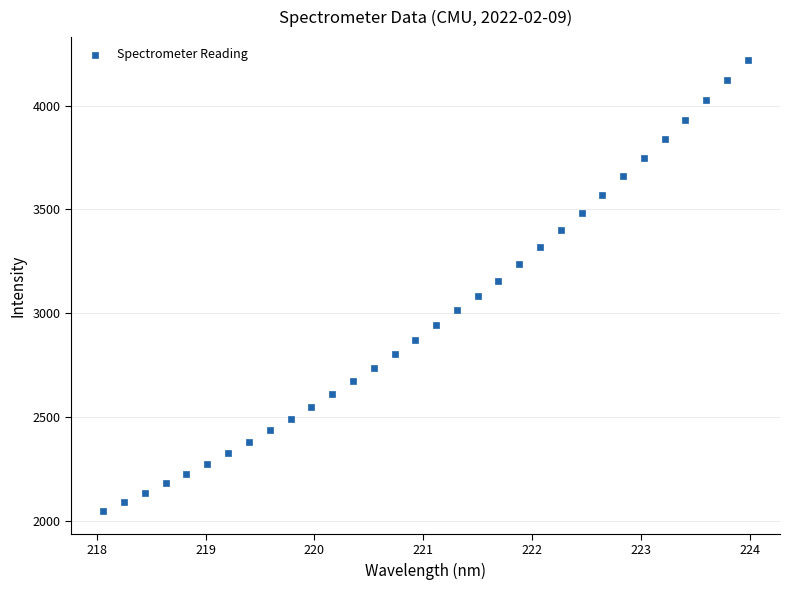

What is the range of Y values (max minus min)?

2173.5